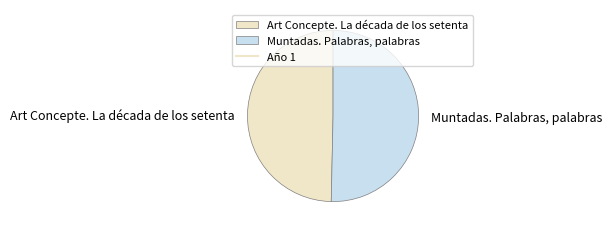

Is there a majority slice in this chart?

Yes